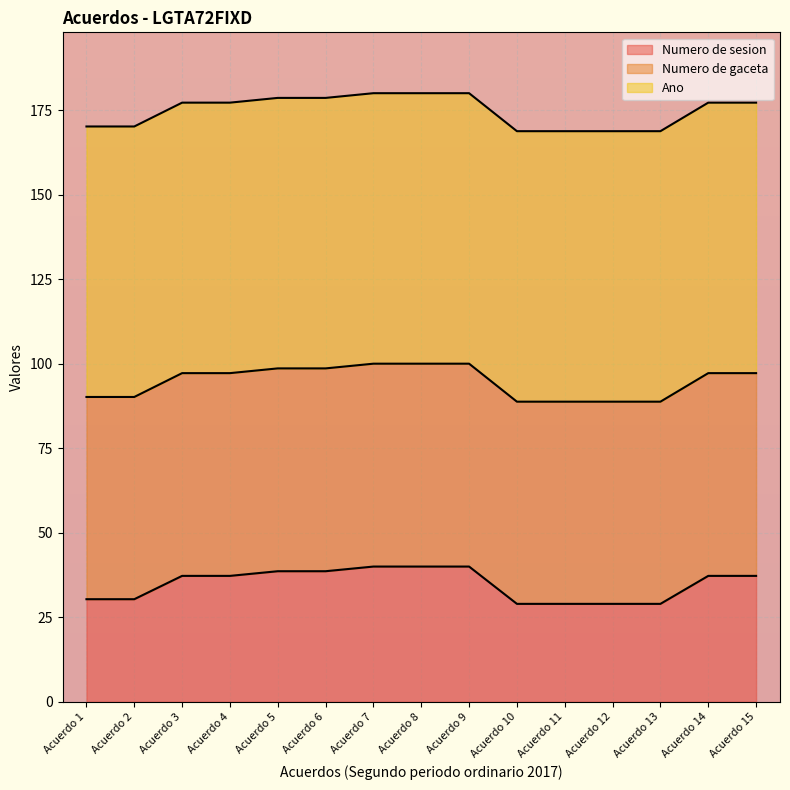

What is the maximum value for Numero de sesion?

40.0